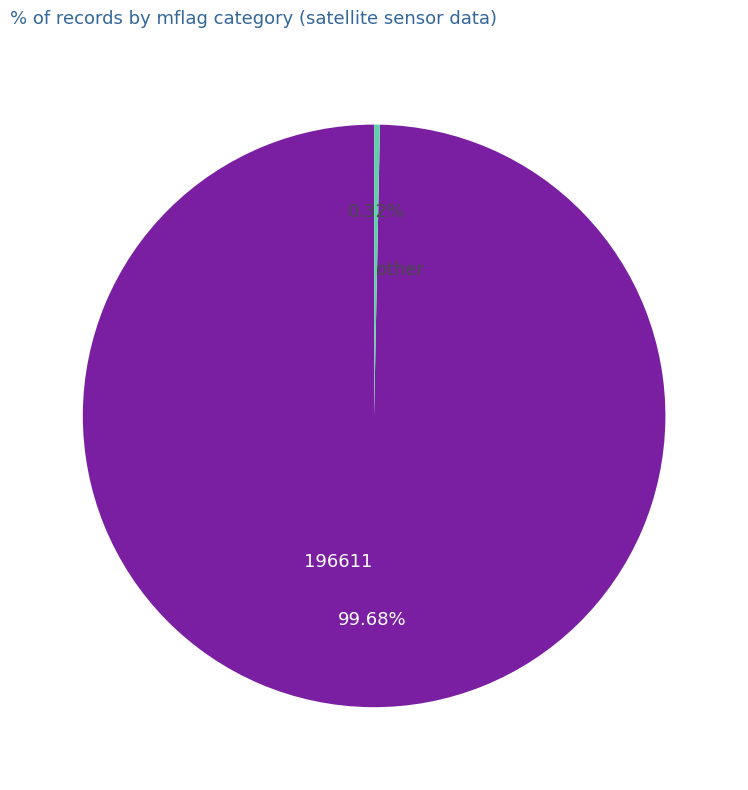

Rank the categories by value from lowest to highest.

other, 196611